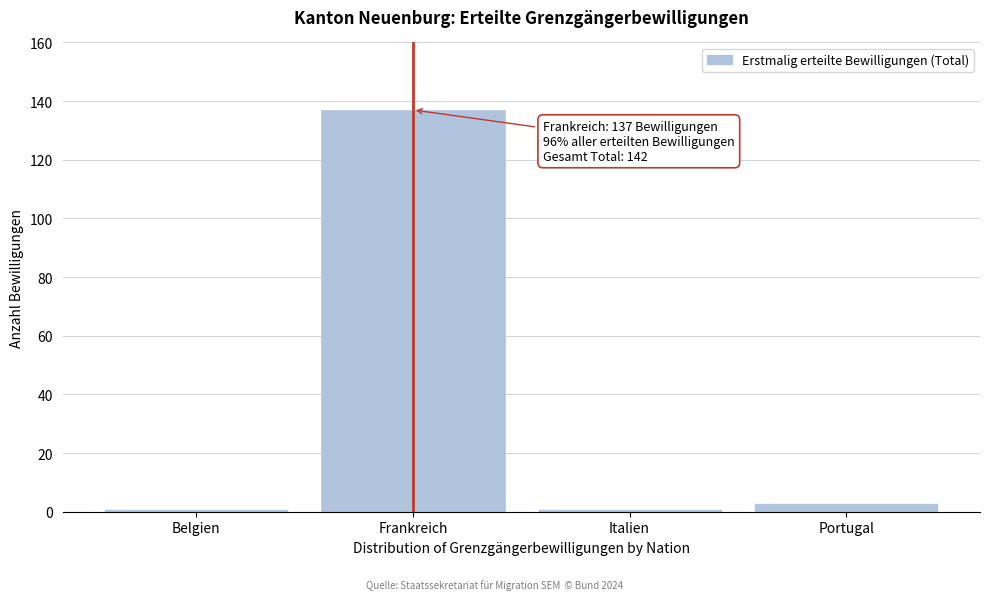

Reading left to right, transcribe all the data shown in this chart.

Belgien=1	Frankreich=137	Italien=1	Portugal=3